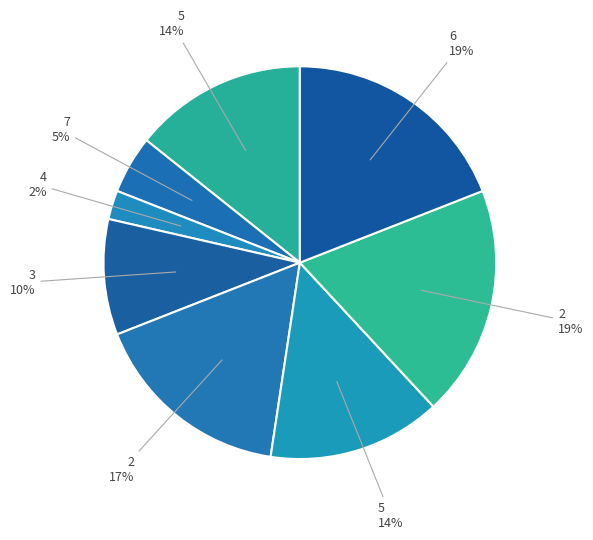

Is there a majority slice in this chart?

No